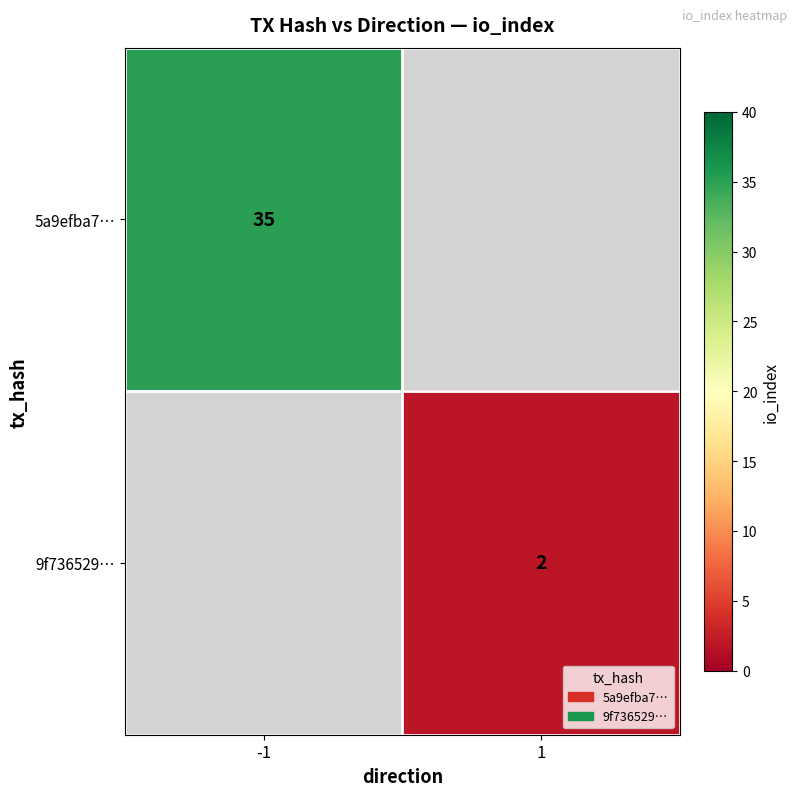

The 5a9efba7… series shows 35 at -1. True or false?

True